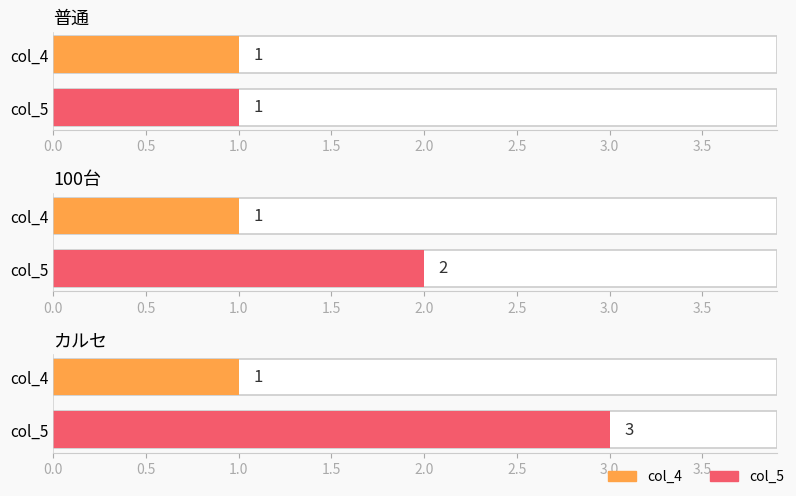

Which series has the largest range (max minus min)?

col_5